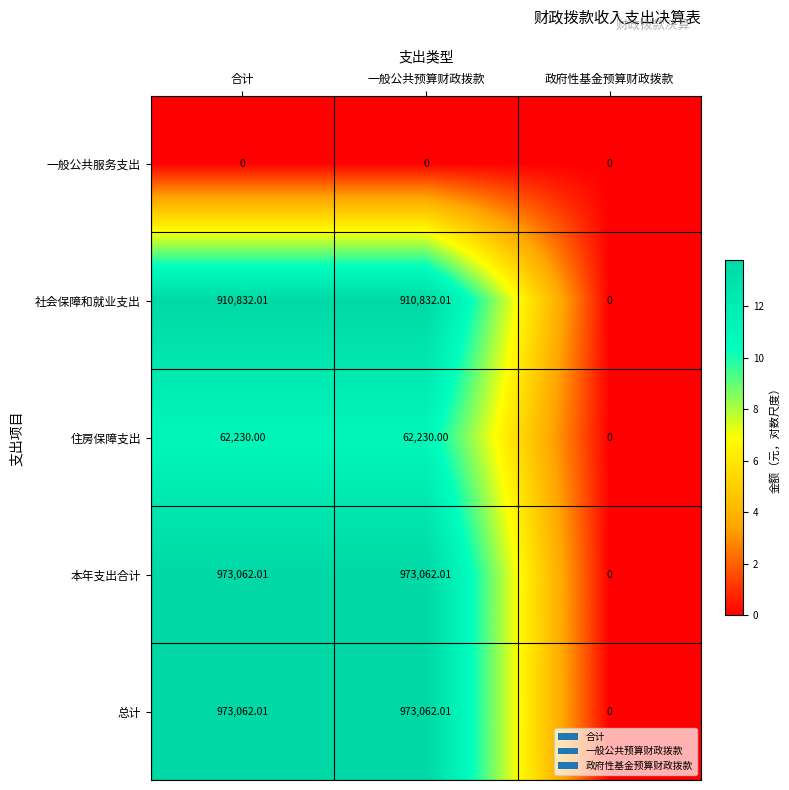

At which label does 本年支出合计 first exceed 973062?

合计